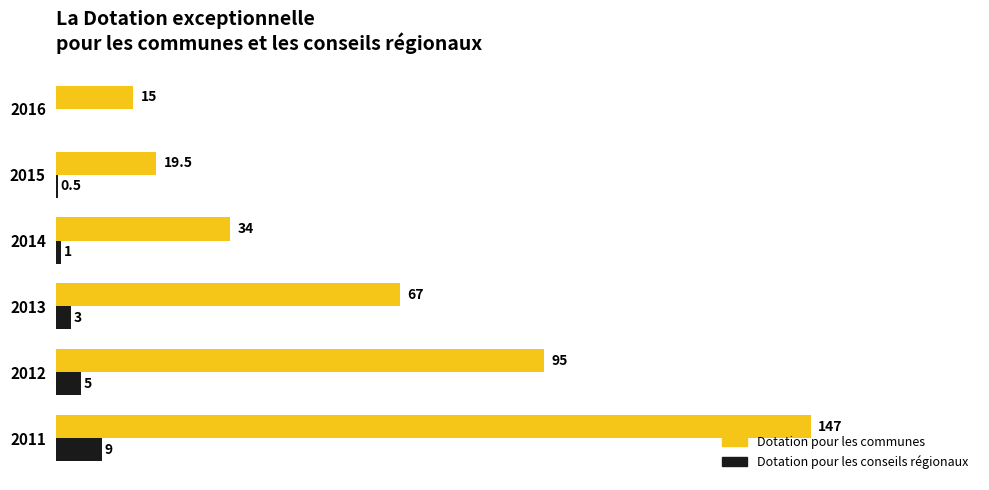

Between 2011 and 2016, which series saw the biggest shift?

Dotation pour les communes